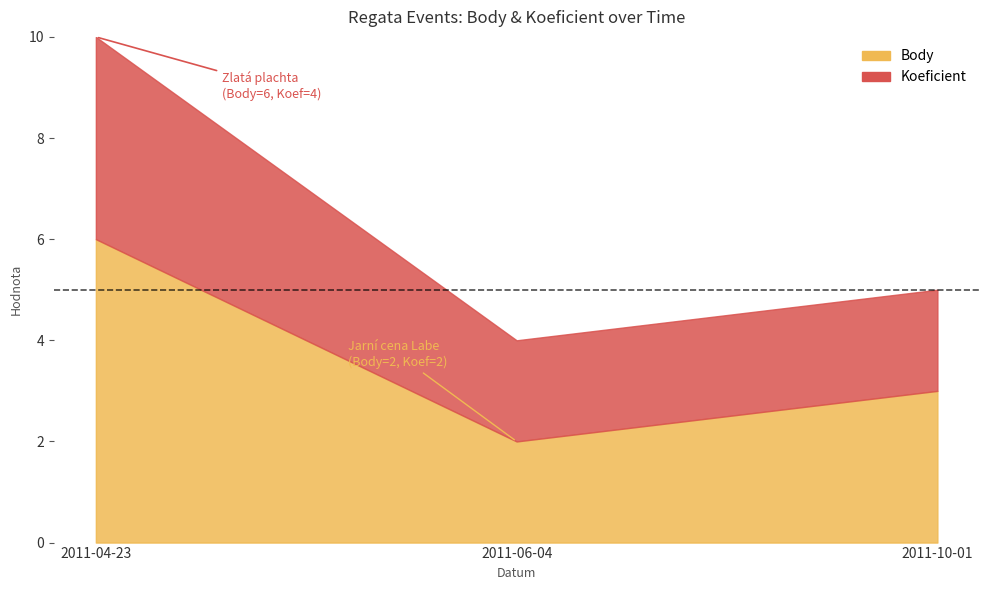

Reading left to right, transcribe all the data shown in this chart.

Body: 2011-04-23=6	2011-06-04=2	2011-10-01=3
Koeficient: 2011-04-23=4	2011-06-04=2	2011-10-01=2